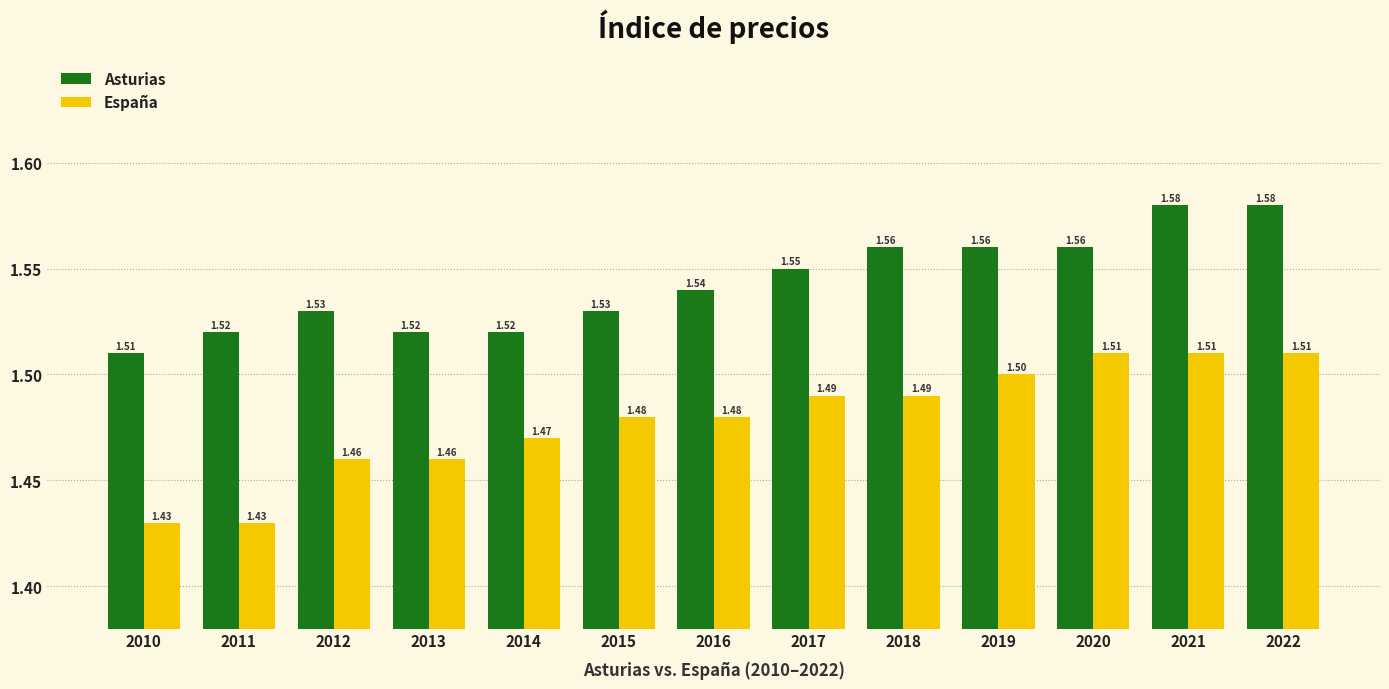

Does the chart contain stacked bars?

No